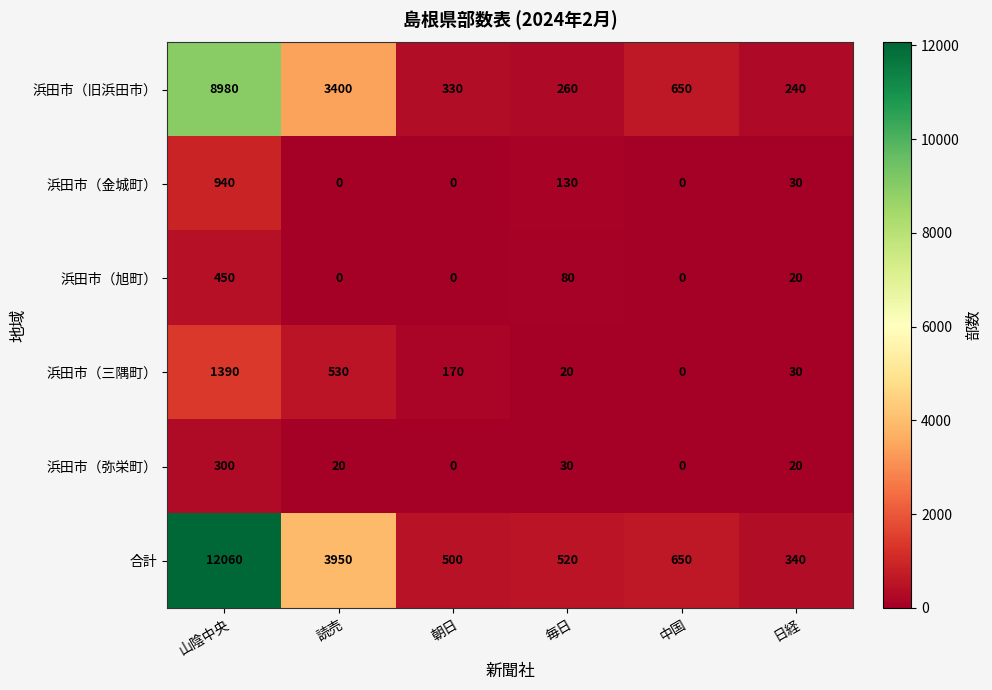

At which category is the sum across all series the highest?

山陰中央